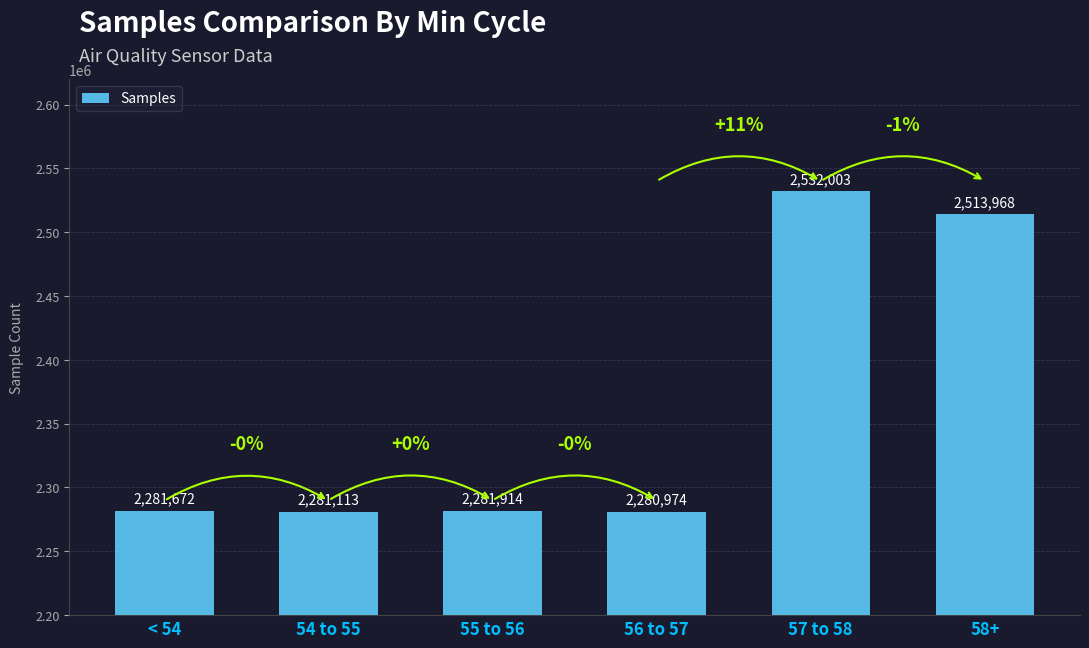

Between < 54 and 56 to 57, which is larger?

< 54